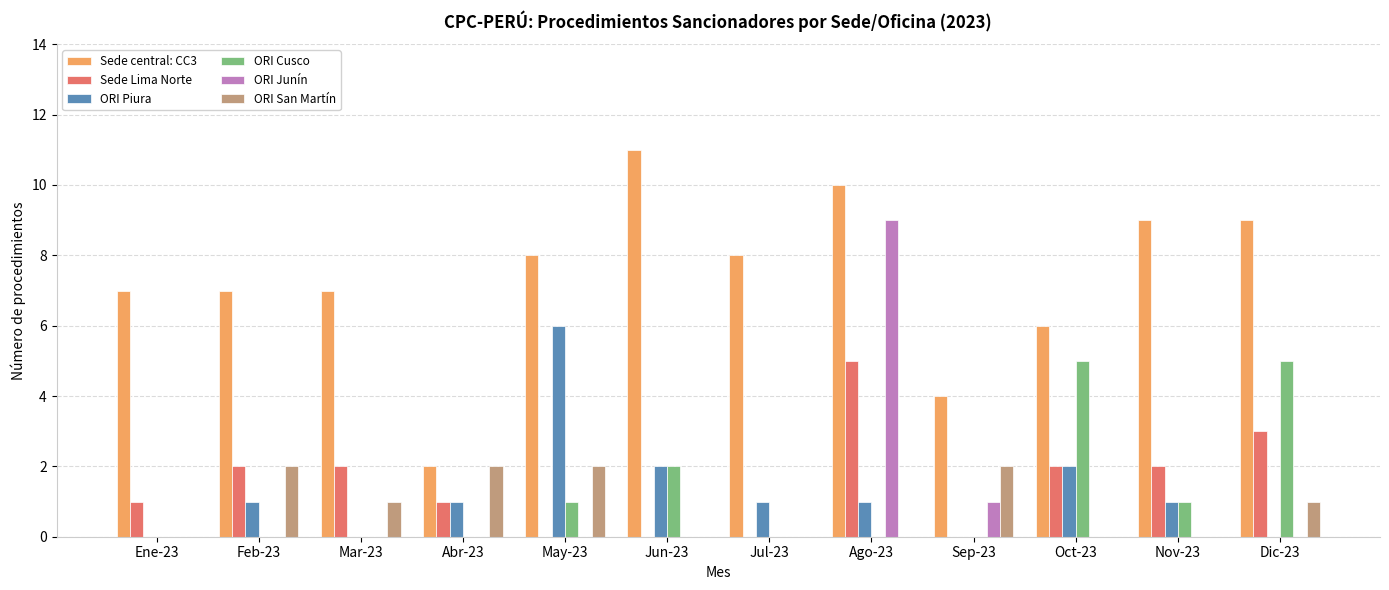

How many groups of bars are there?

12